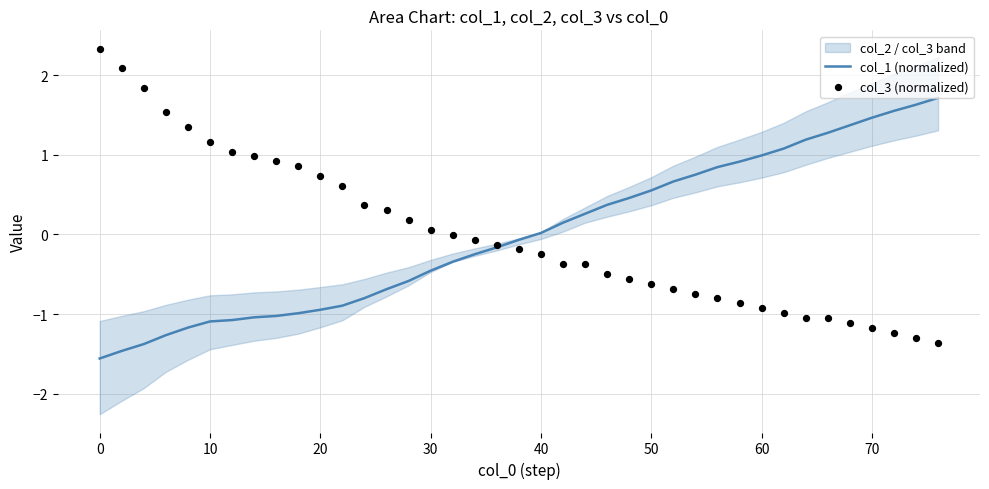

Is it true that col_1 (normalized) equals 0.6 at 50?

True